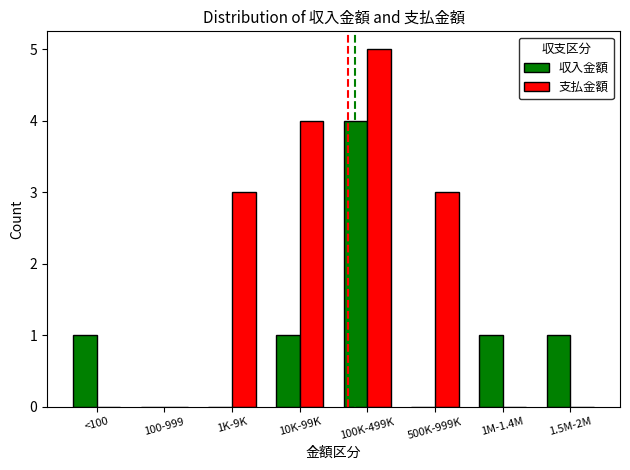

How many series are shown in this chart?

2